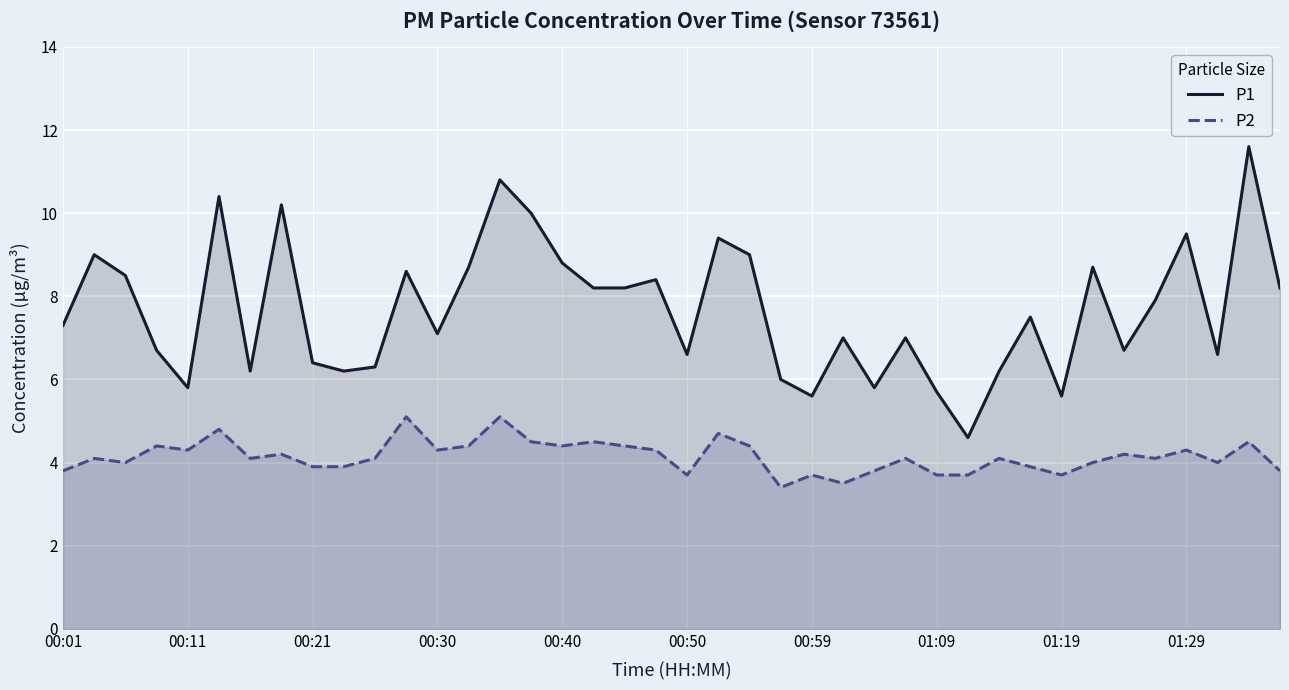

Reading left to right, transcribe all the data shown in this chart.

P1: 7.3	9.0	8.5	6.7	5.8	10.4	6.2	10.2	6.4	6.2	6.3	8.6	7.1	8.7	10.8	10.0	8.8	8.2	8.2	8.4	6.6	9.4	9.0	6.0	5.6	7.0	5.8	7.0	5.7	4.6	6.2	7.5	5.6	8.7	6.7	7.9	9.5	6.6	11.6	8.2
P2: 3.8	4.1	4.0	4.4	4.3	4.8	4.1	4.2	3.9	3.9	4.1	5.1	4.3	4.4	5.1	4.5	4.4	4.5	4.4	4.3	3.7	4.7	4.4	3.4	3.7	3.5	3.8	4.1	3.7	3.7	4.1	3.9	3.7	4.0	4.2	4.1	4.3	4.0	4.5	3.8